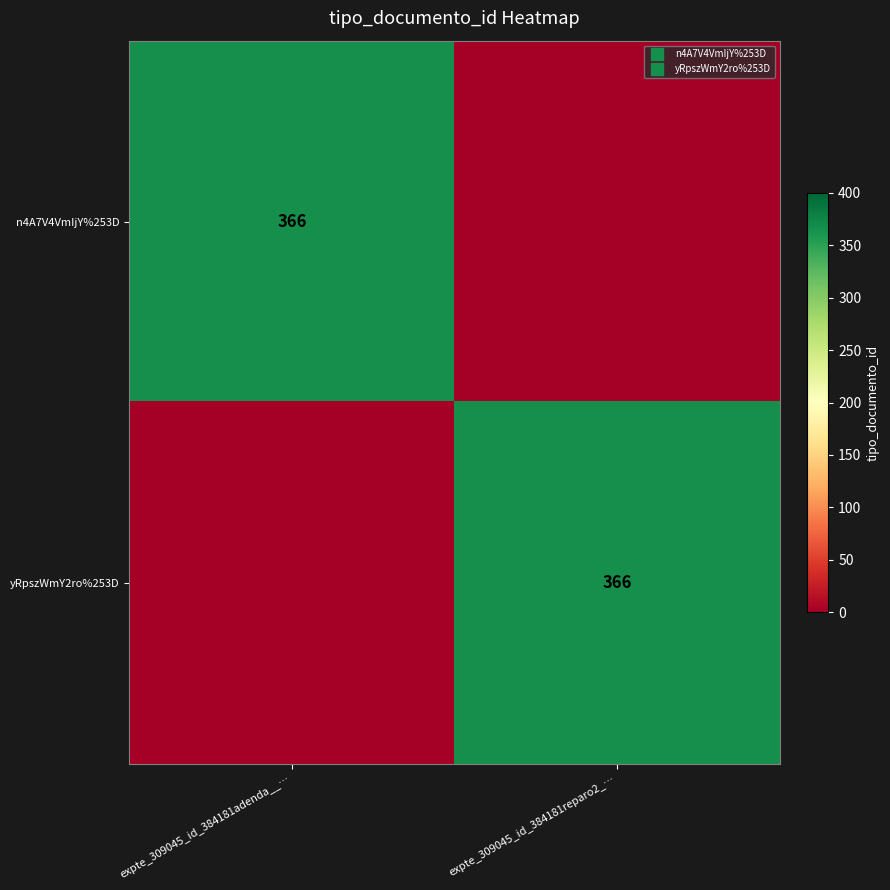

Rank the series at expte_309045_id_384181adenda__… from highest to lowest value.

n4A7V4VmIjY%253D, yRpszWmY2ro%253D